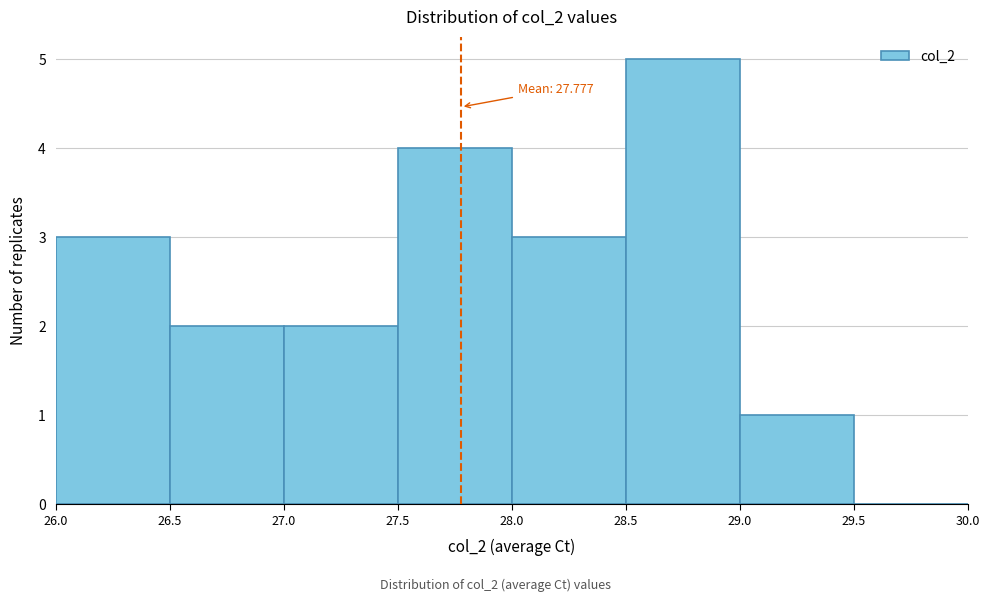

Over which range of the x-axis is the bar tallest?

28.5 to 29.0